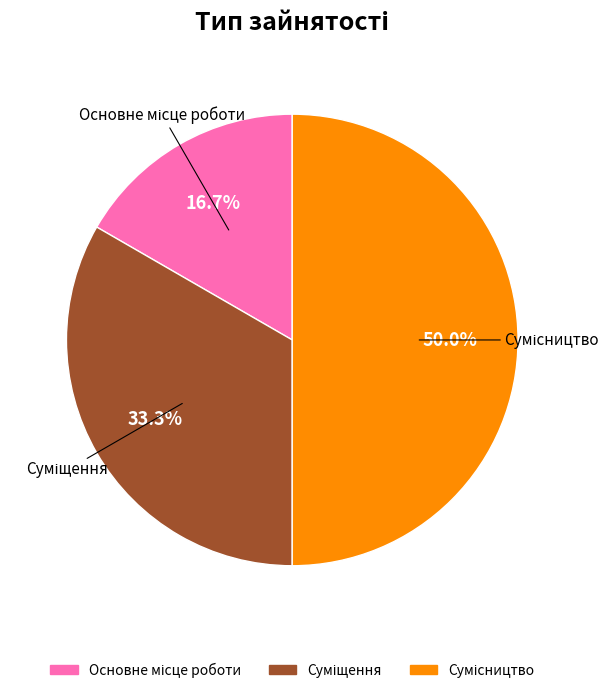

What is the ratio of the value at Суміщення to the value at Сумісництво?

0.7